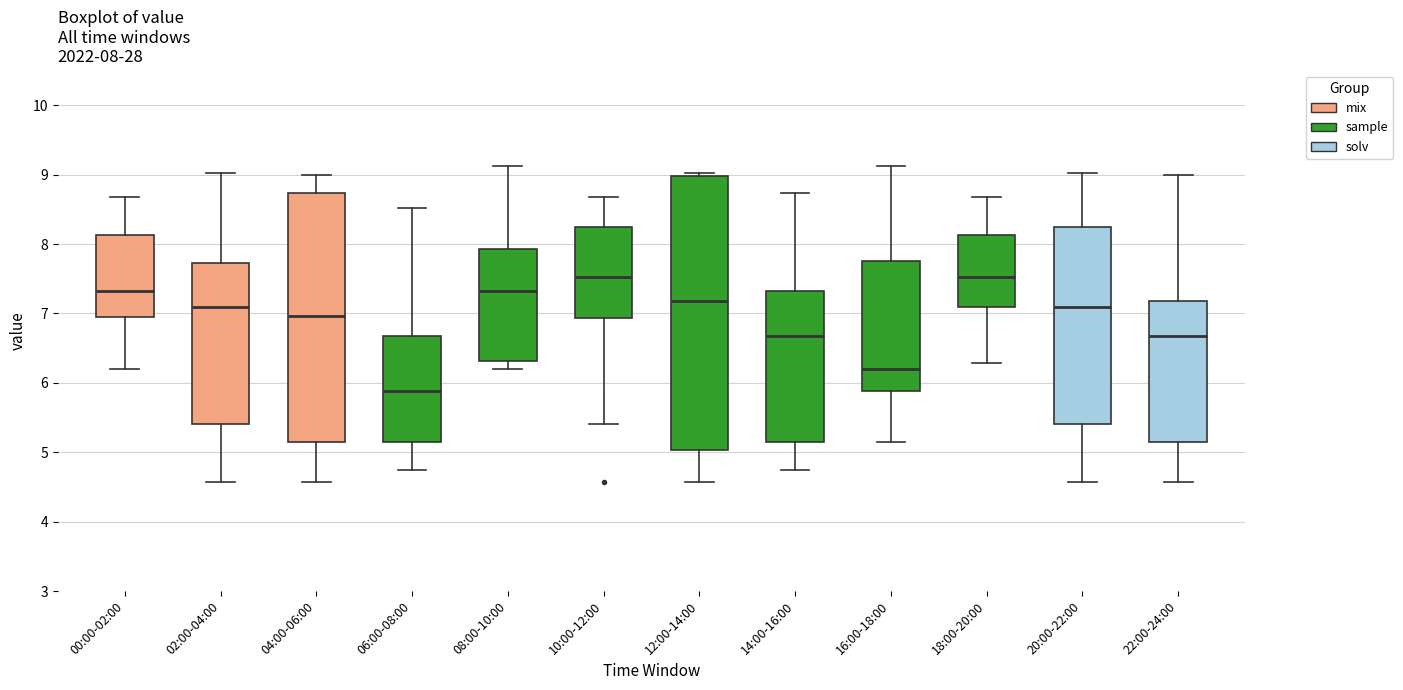

Which box is the tallest, from its lower edge to its upper edge?

12:00-14:00